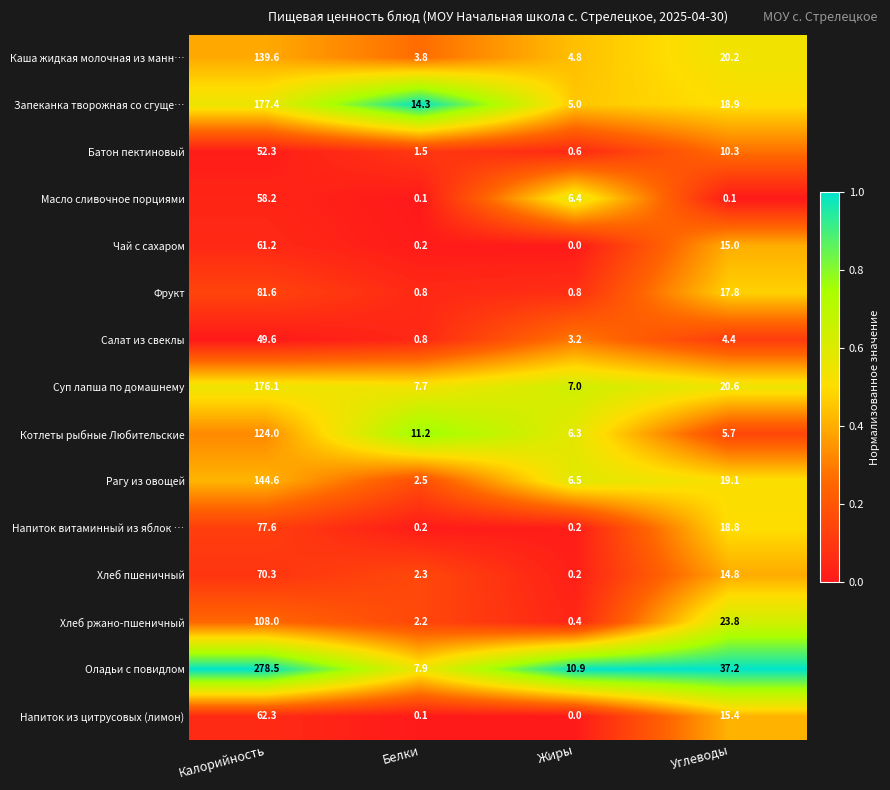

The Напиток витаминный из яблок … series shows 0.2 at Белки. True or false?

True